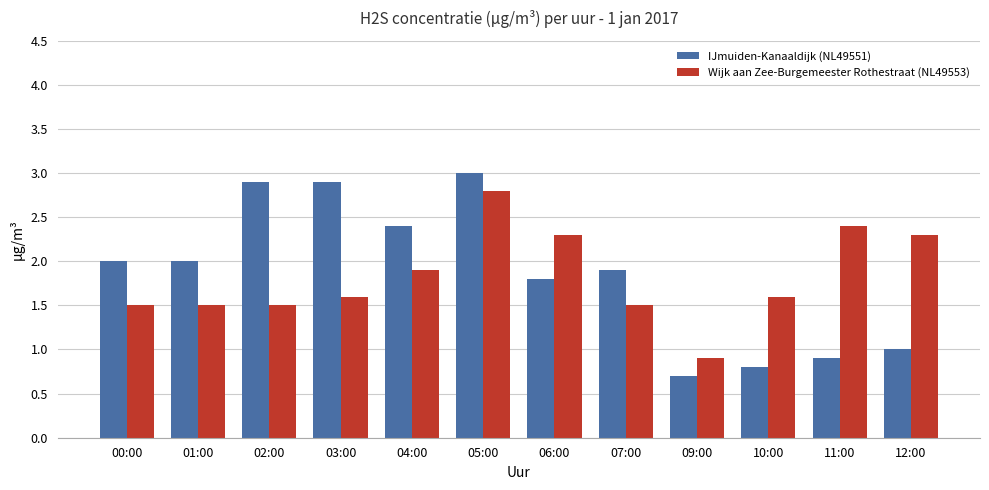

Is it true that Wijk aan Zee-Burgemeester Rothestraat (NL49553) equals 3.2 at 06:00?

False